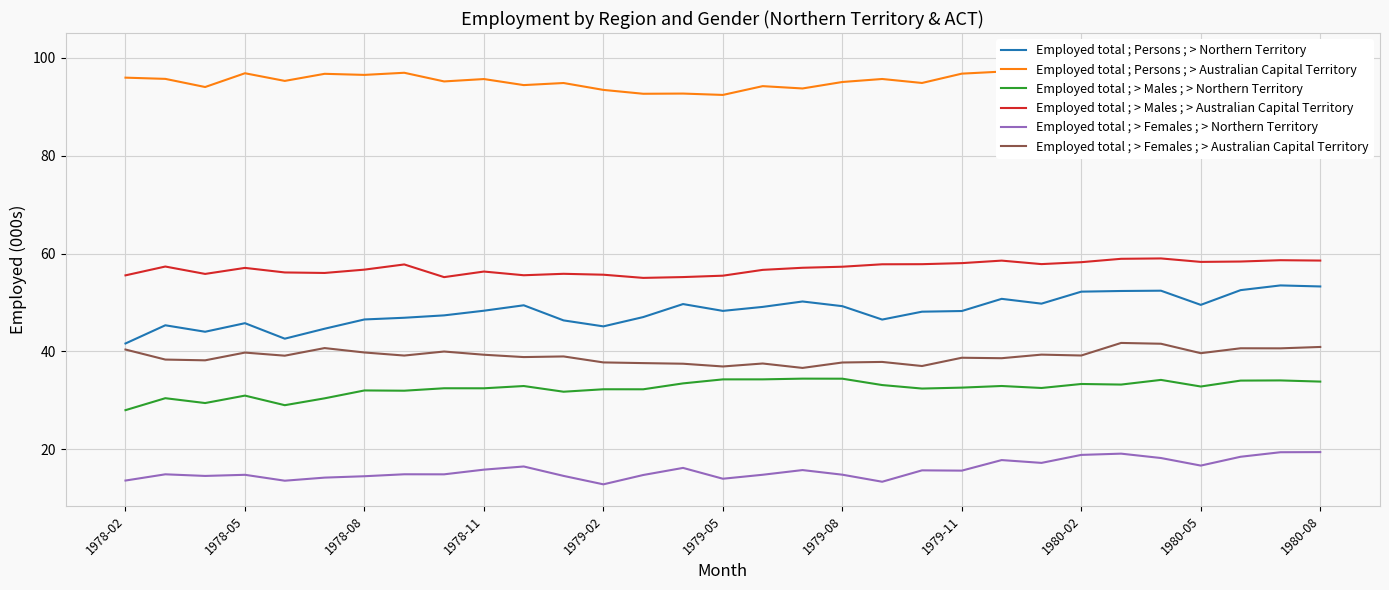

What are all the series names shown in the legend?

Employed total ; Persons ; > Northern Territory, Employed total ; Persons ; > Australian Capital Territory, Employed total ; > Males ; > Northern Territory, Employed total ; > Males ; > Australian Capital Territory, Employed total ; > Females ; > Northern Territory, Employed total ; > Females ; > Australian Capital Territory